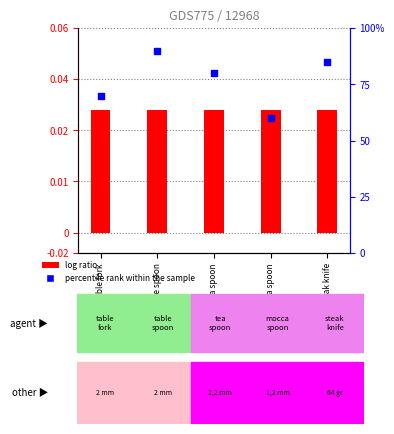

At which category is the sum across all series the highest?

table spoon